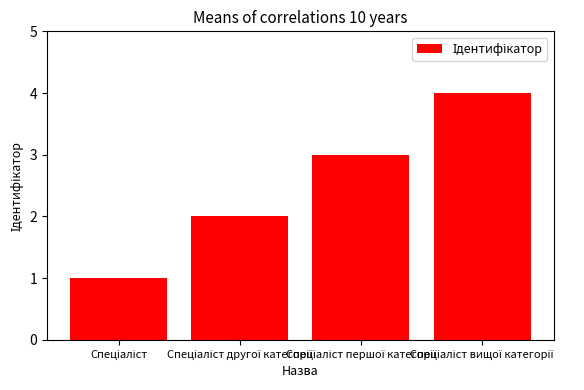

What is the greatest value displayed?

4